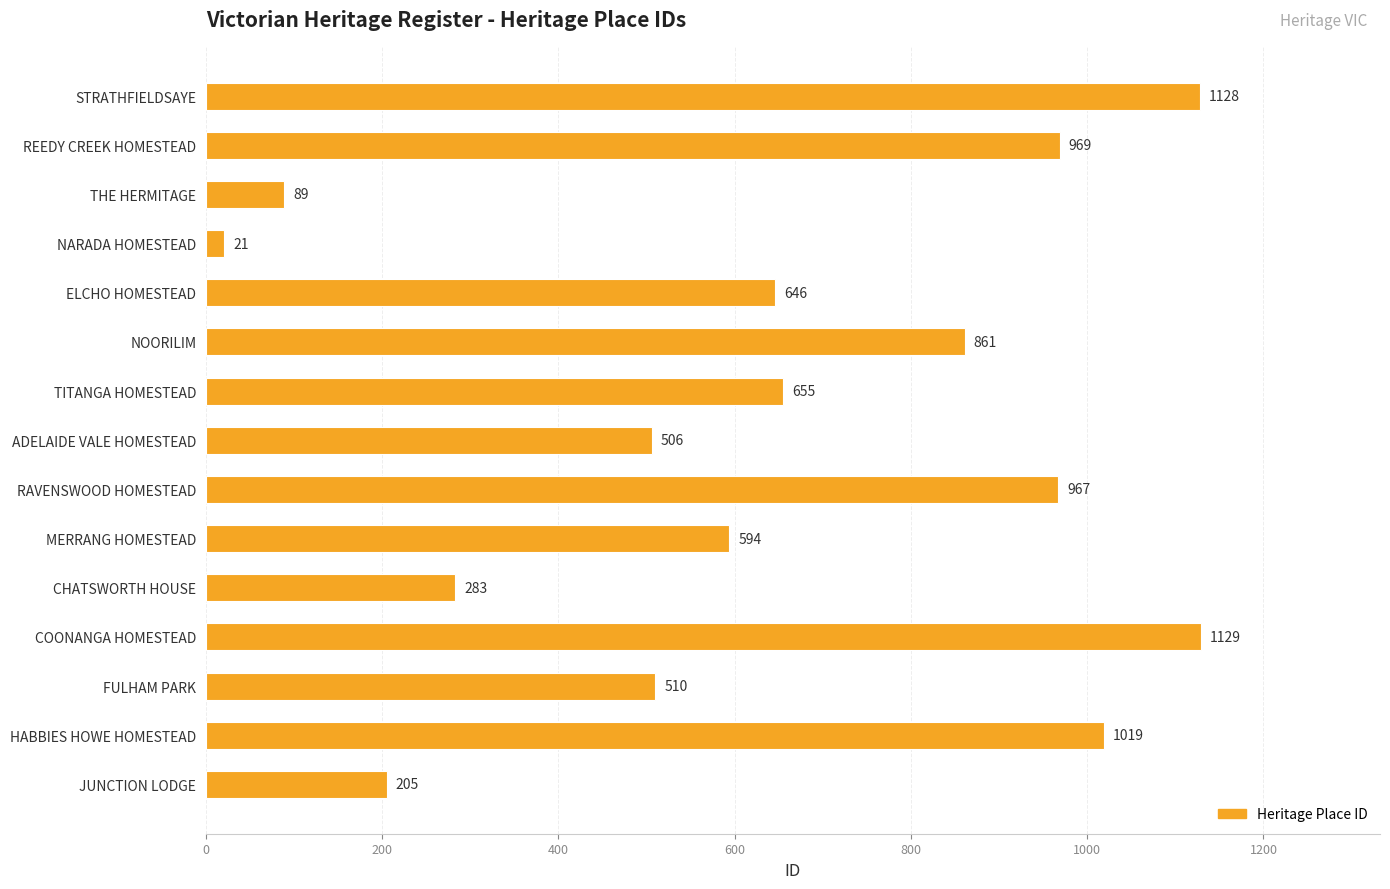

Rank the categories by value from highest to lowest.

COONANGA HOMESTEAD, STRATHFIELDSAYE, HABBIES HOWE HOMESTEAD, REEDY CREEK HOMESTEAD, RAVENSWOOD HOMESTEAD, NOORILIM, TITANGA HOMESTEAD, ELCHO HOMESTEAD, MERRANG HOMESTEAD, FULHAM PARK, ADELAIDE VALE HOMESTEAD, CHATSWORTH HOUSE, JUNCTION LODGE, THE HERMITAGE, NARADA HOMESTEAD